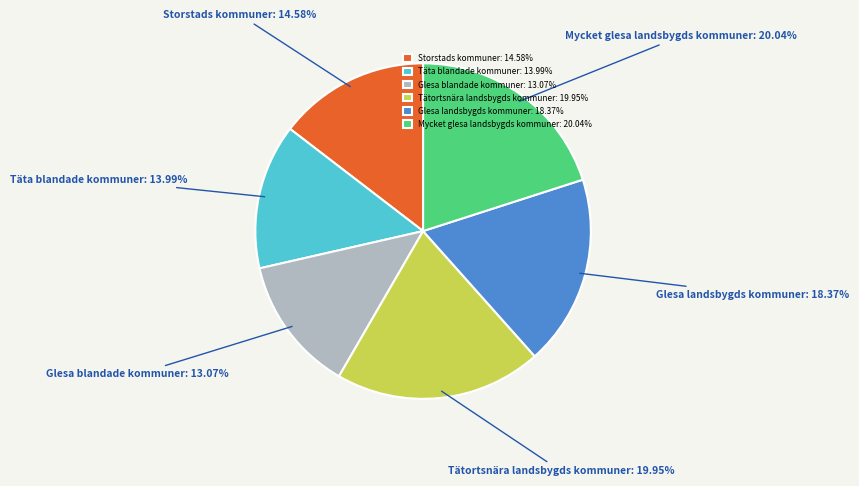

Which slice is the smallest?

Glesa blandade kommuner